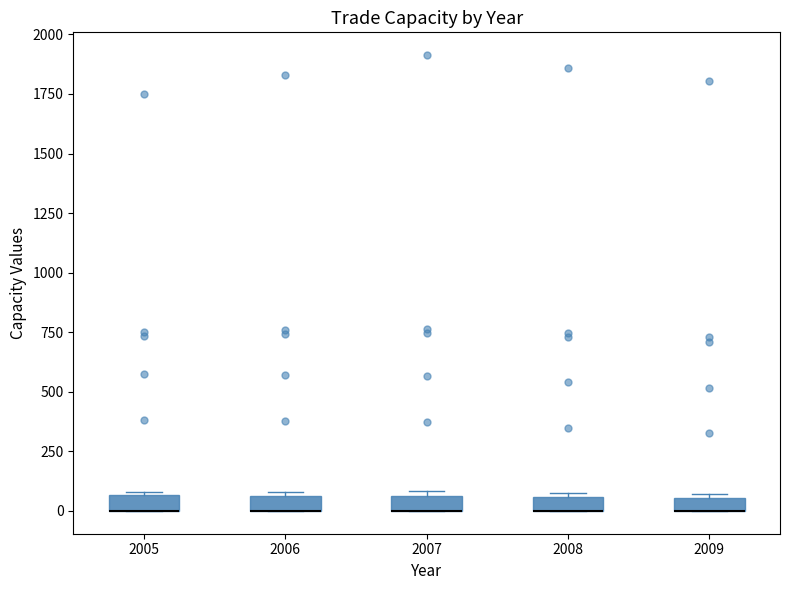

Where is the upper edge of the box at x = 2009 on the y-axis? The values are not printed on the chart, so give them approximately, as read against the axis.

50